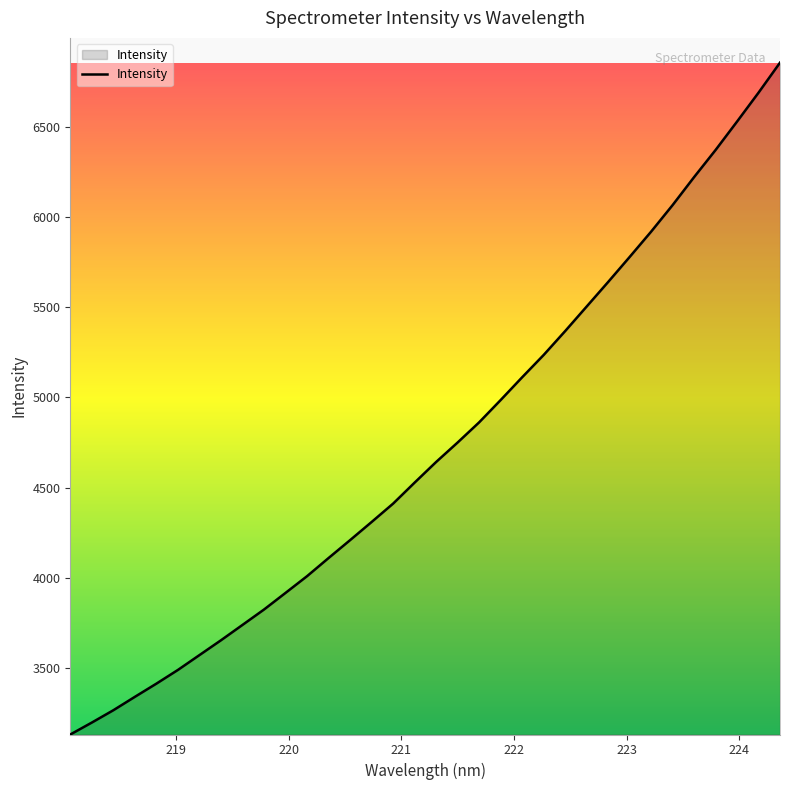

What is the difference between the maximum and minimum values?

3718.9